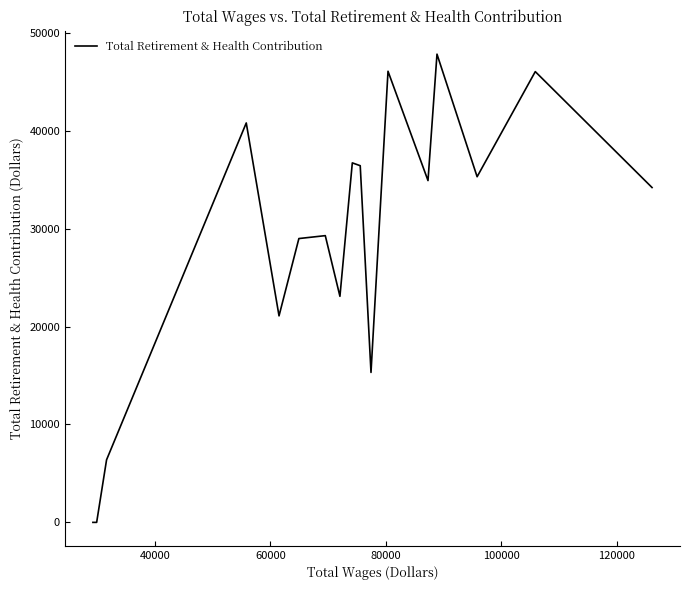

Does the chart have visible grid lines?

No